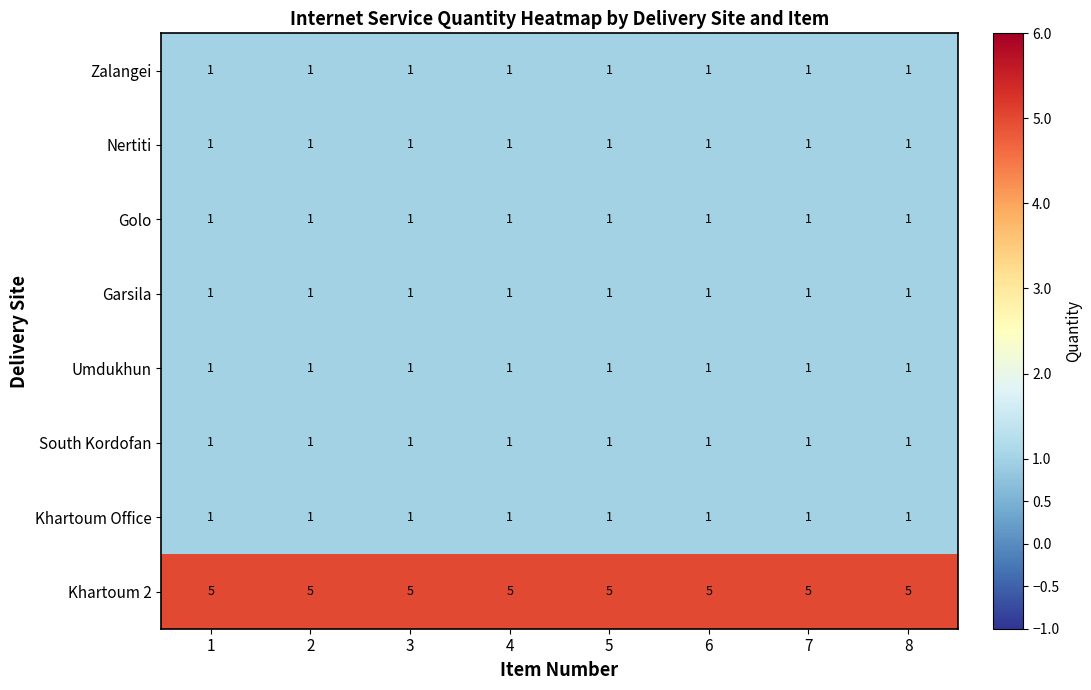

Is it true that Garsila equals 1 at 8?

True